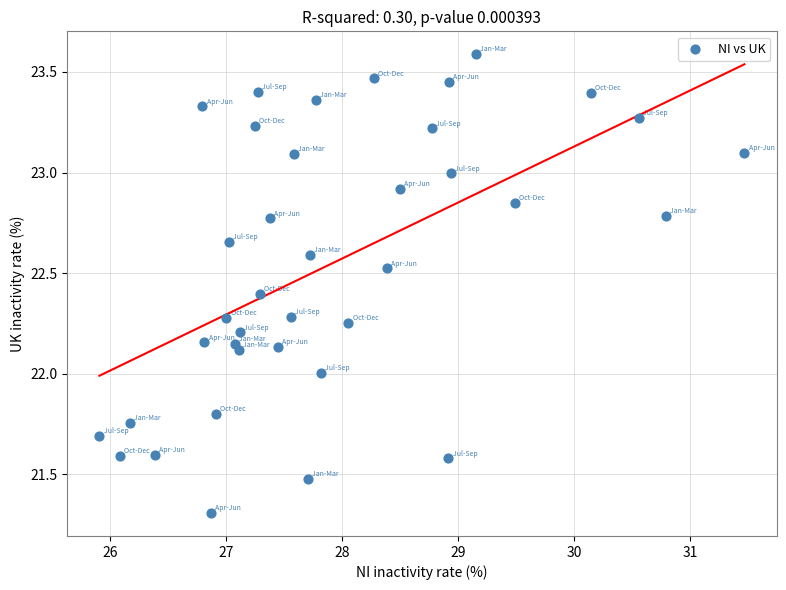

What is the range of Y values (max minus min)?

2.3